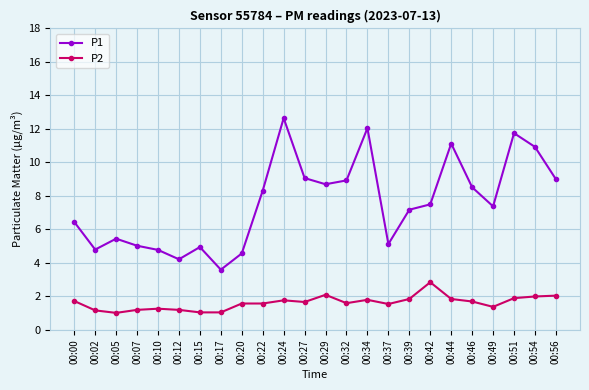

Which series changed the most between 00:00 and 00:12?

P1